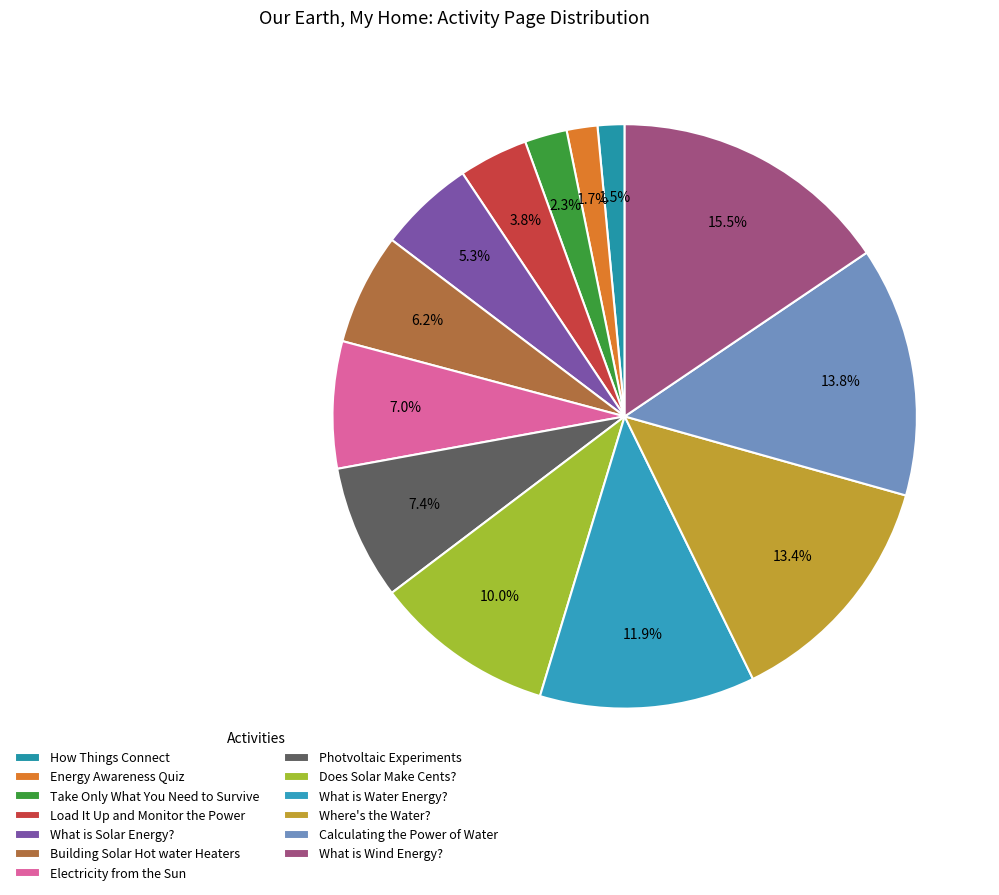

Count the number of slices in the pie.

13